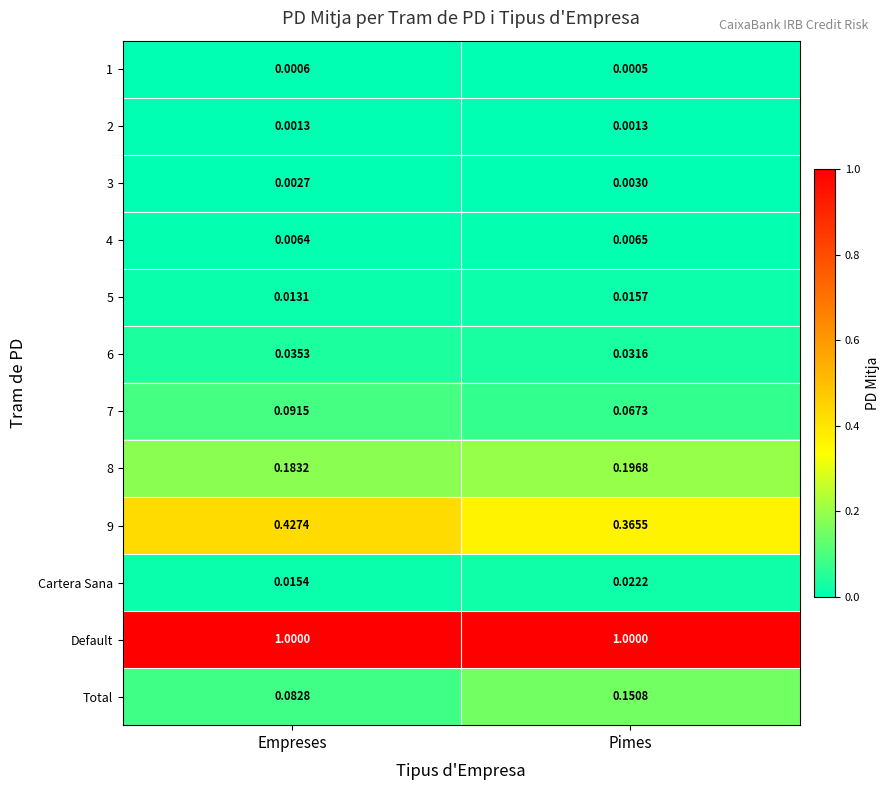

What is the difference between the highest and lowest values at Pimes?

1.0